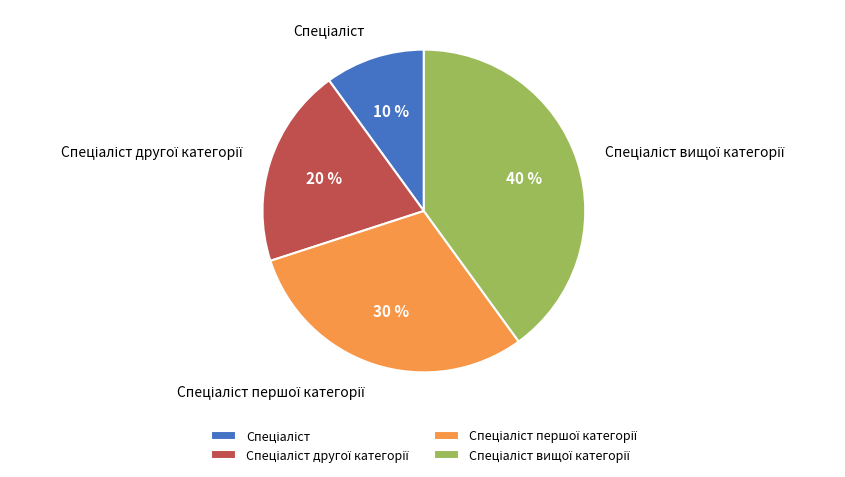

To the nearest percent, what is the difference between the largest and smallest slice percentages?

30%